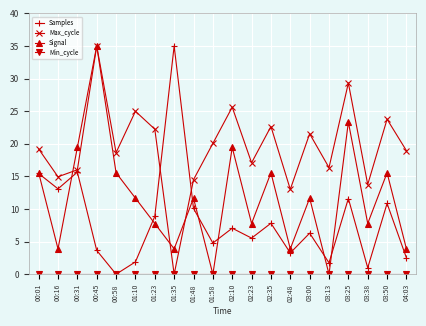

Is the value of Samples at 03:38 greater than the value of Signal at 03:13?

Yes